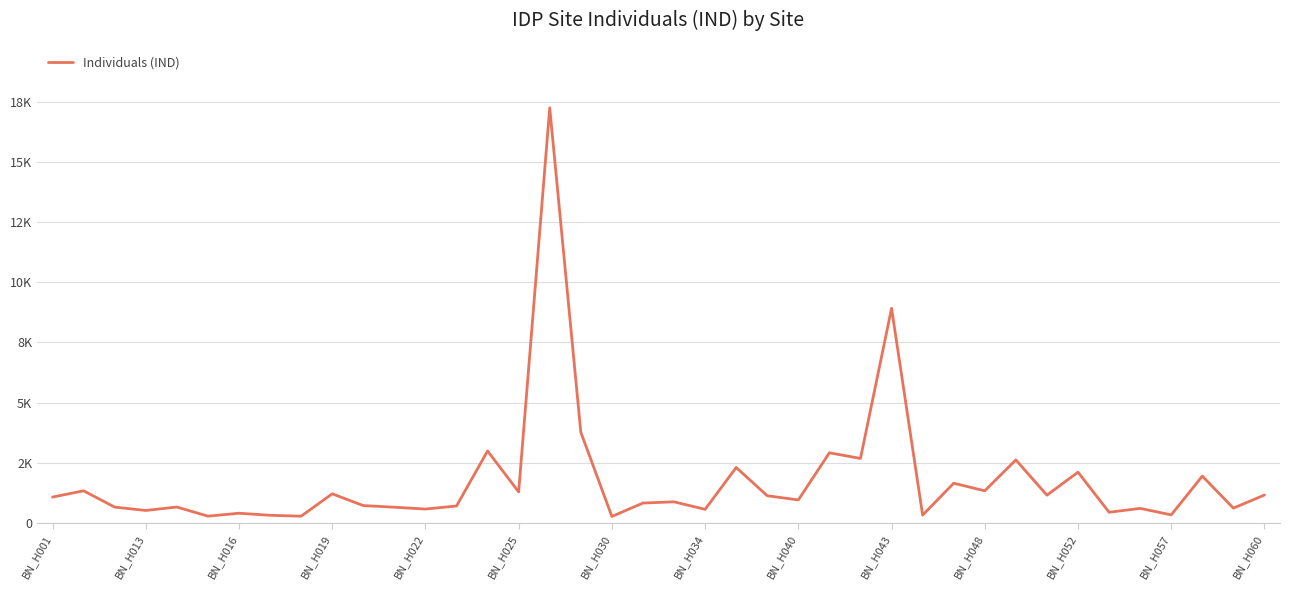

Where does the data first go above 951?

BN_H001